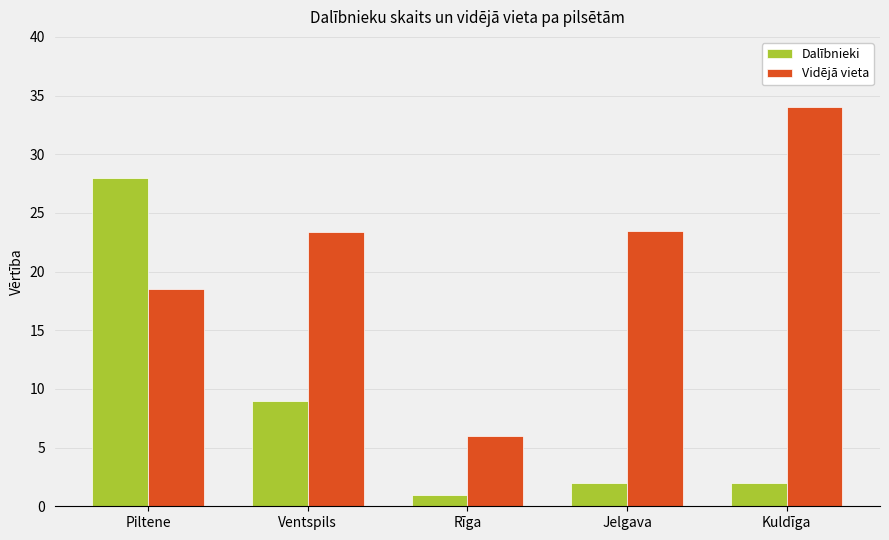

At which label does Dalībnieki reach its minimum?

Rīga